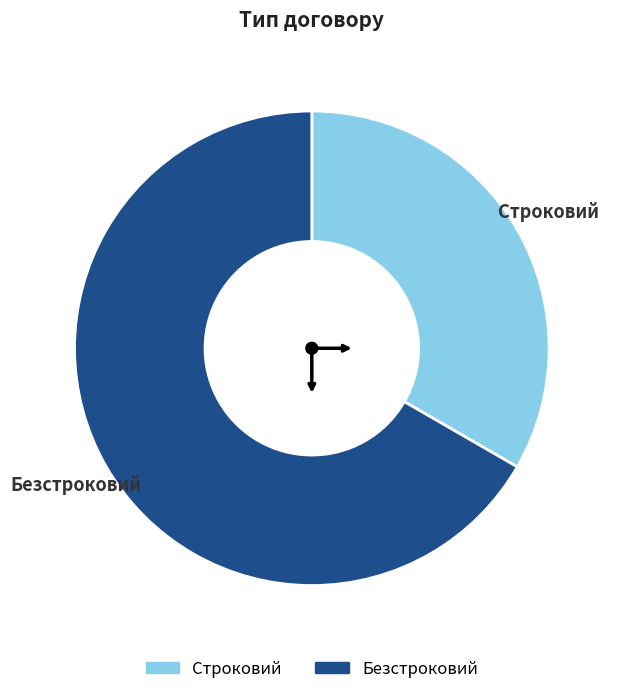

Rank the categories by value from lowest to highest.

Строковий, Безстроковий